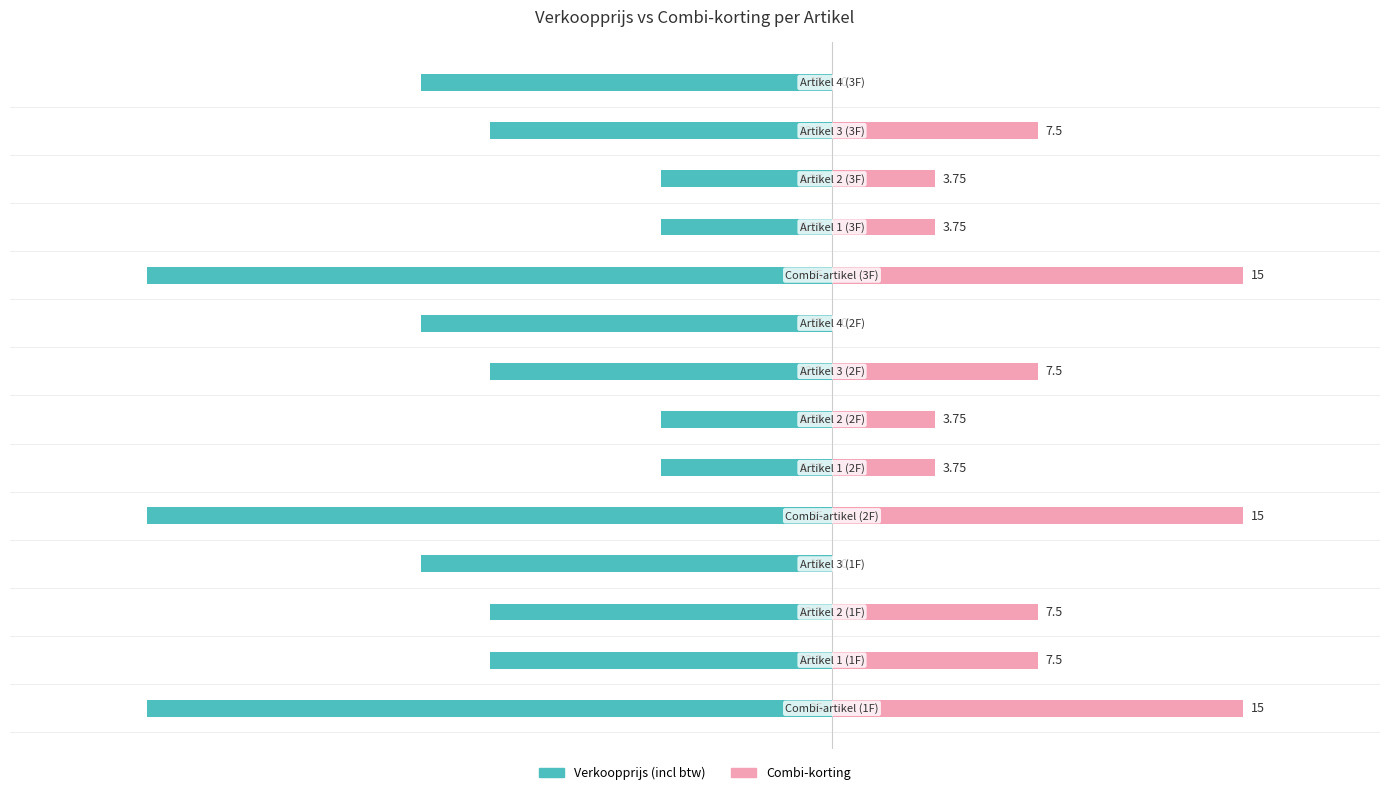

Are the bars horizontal?

Yes